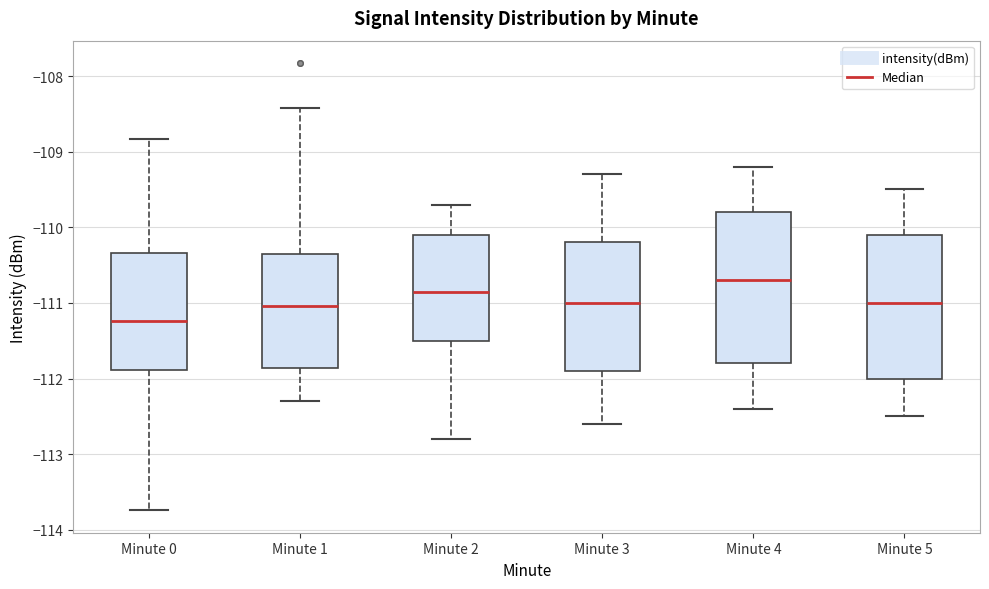

Reading left to right, transcribe this box plot: for each box, give where its median line is, the range the box spans, and where its two whiskers end, as read against the y-axis. The values are not printed on the chart, so give them approximately, as read against the axis.

Minute 0: median -111.2, box -111.9 to -110.3, whiskers -113.7 to -108.8
Minute 1: median -111.0, box -111.9 to -110.4, whiskers -112.3 to -108.4
Minute 2: median -110.8, box -111.5 to -110.1, whiskers -112.8 to -109.7
Minute 3: median -111.0, box -111.9 to -110.2, whiskers -112.6 to -109.3
Minute 4: median -110.7, box -111.8 to -109.8, whiskers -112.4 to -109.2
Minute 5: median -111.0, box -112.0 to -110.1, whiskers -112.5 to -109.5